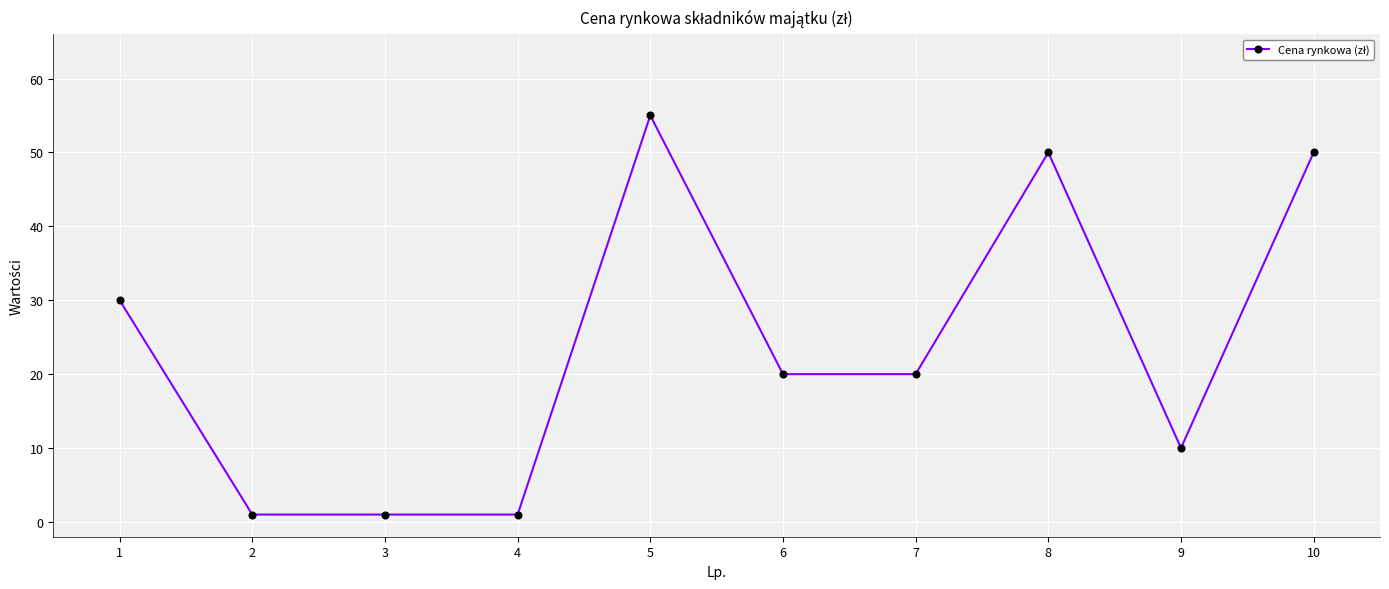

Which category has the highest value across all series?

5